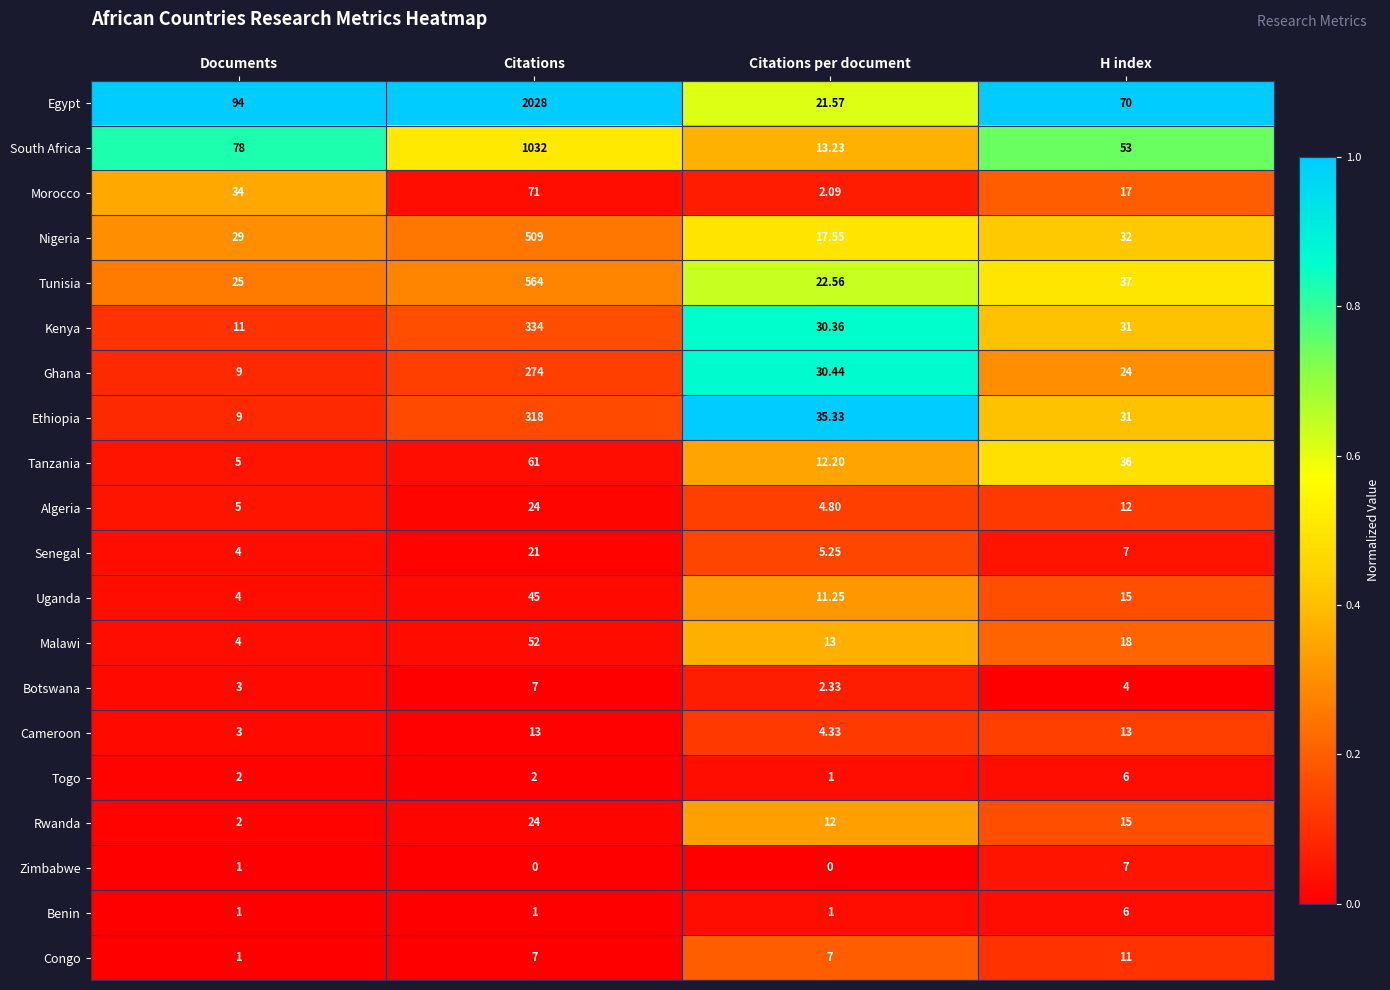

Between Citations and Citations per document, which series saw the biggest shift?

Egypt